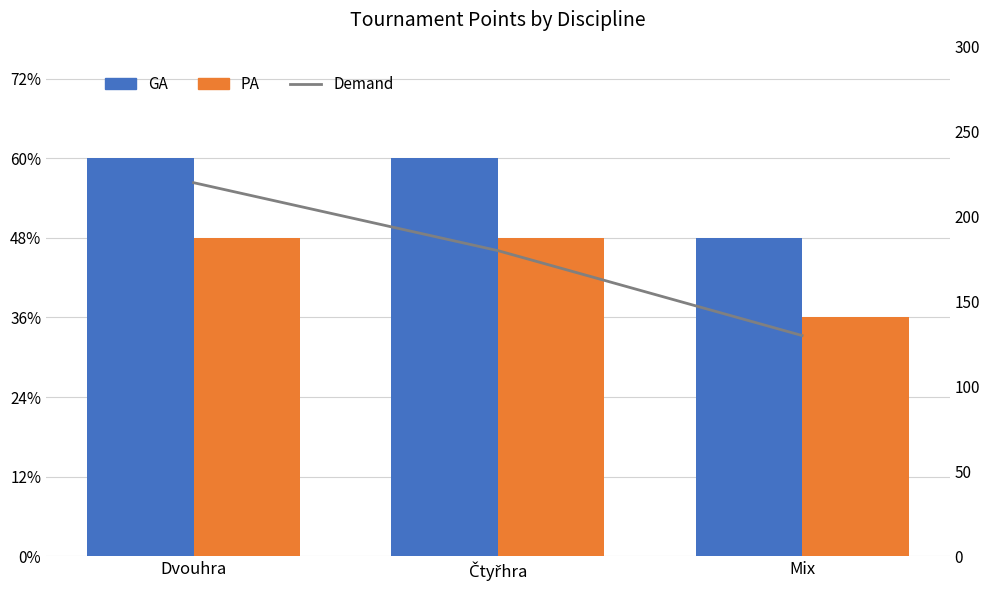

Count the number of data series in this chart.

3